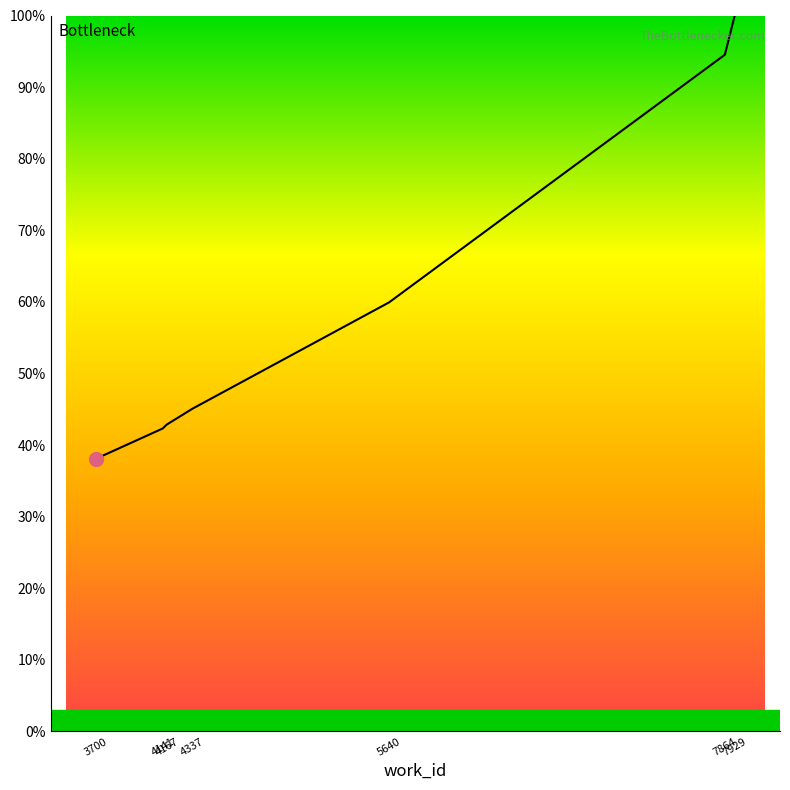

Which has a higher value, 5640 or 7929?

7929